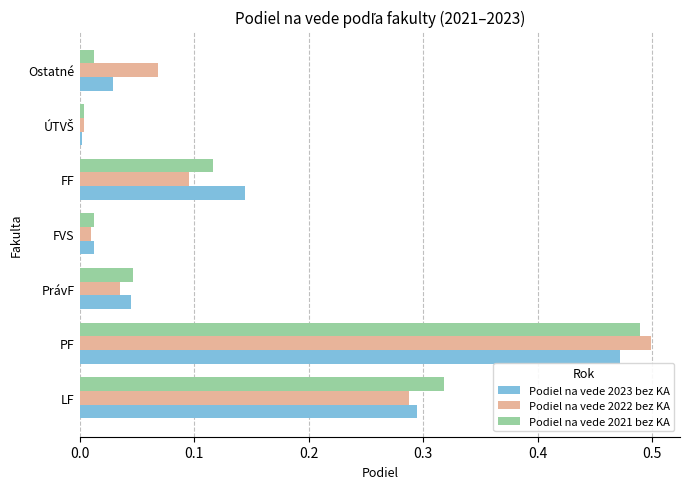

Between LF and Ostatné, which series saw the biggest shift?

Podiel na vede 2021 bez KA